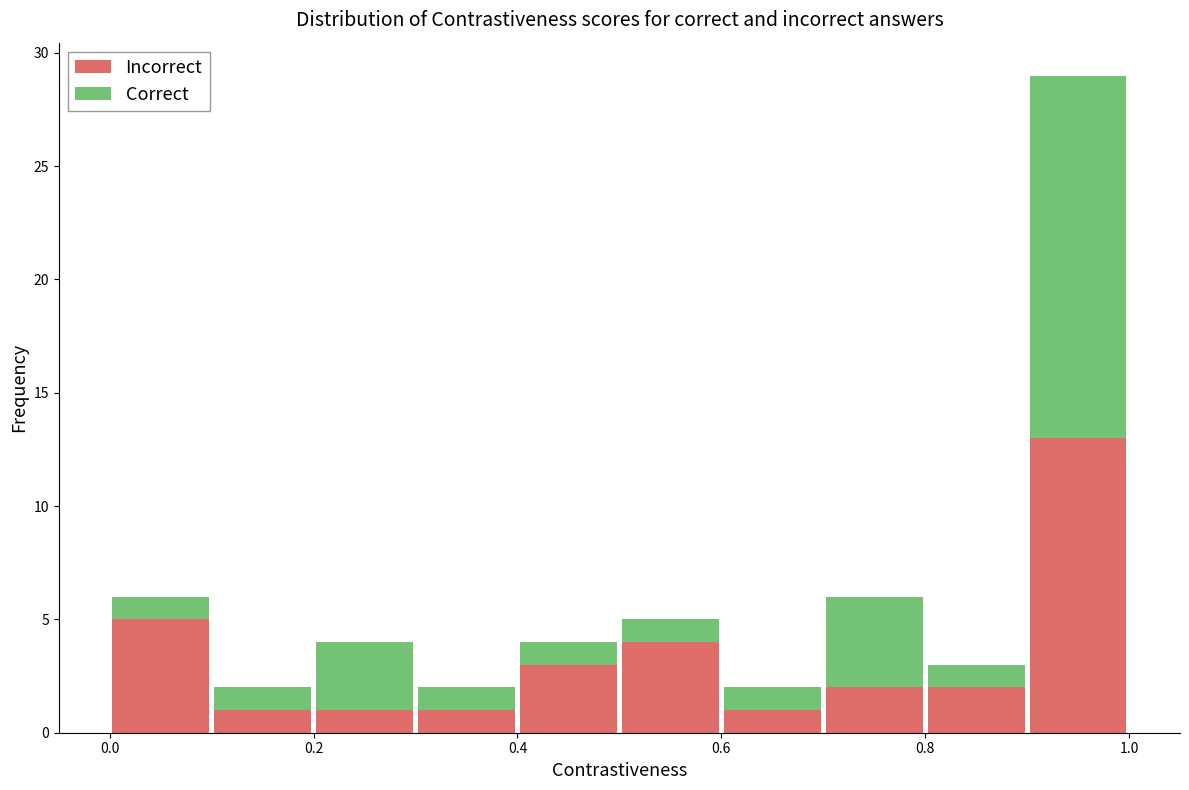

What is the total height of the stacked bar covering 0.4 to 0.5 on the x-axis? The values are not printed on the chart, so give them approximately, as read against the axis.

4